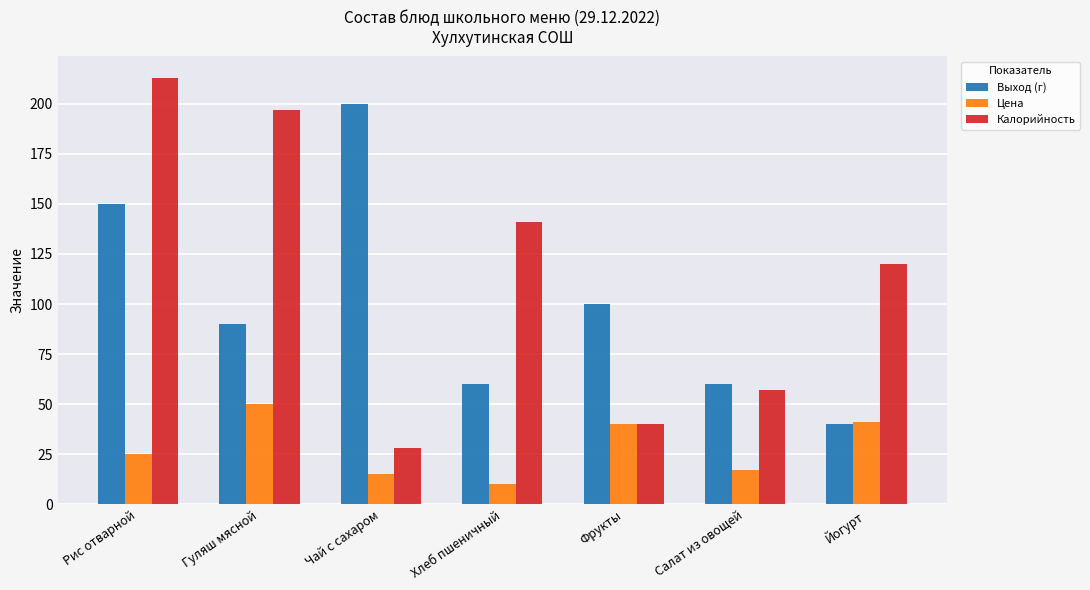

Is the value of Калорийность at Фрукты greater than the value of Выход (г) at Рис отварной?

No